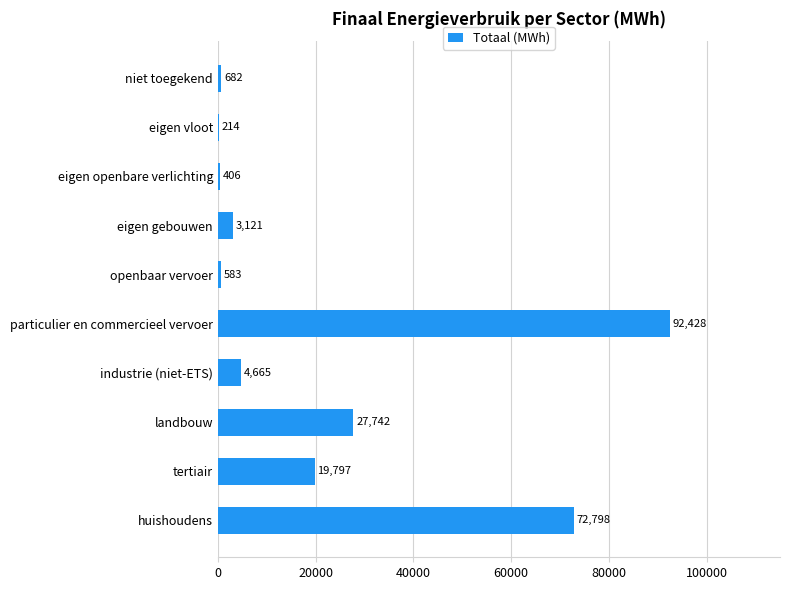

What is the sum of all values?

222436.3